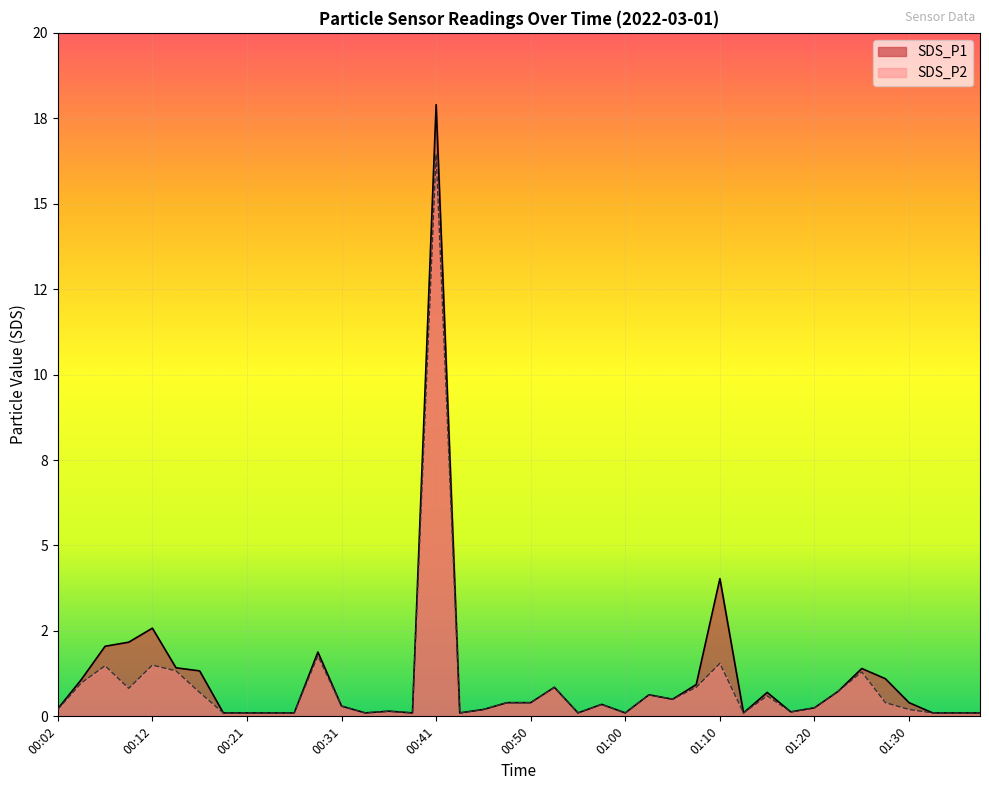

What are all the series names shown in the legend?

SDS_P1, SDS_P2